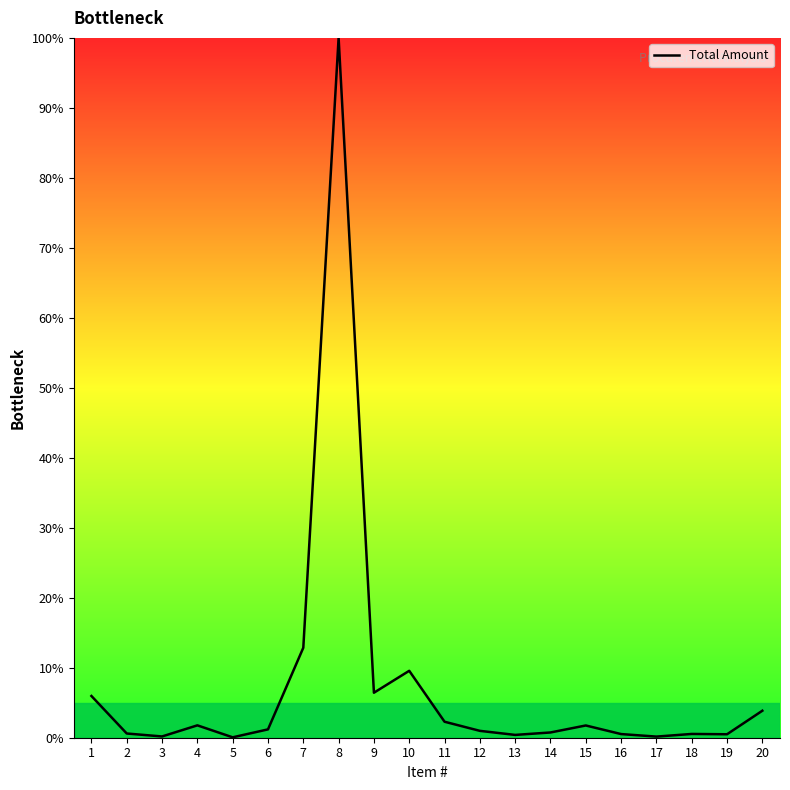

Which label corresponds to the largest value in the chart?

8